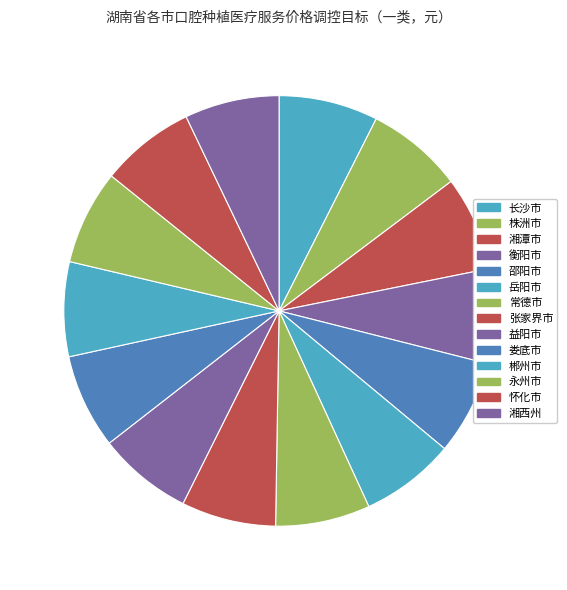

To the nearest percent, what is the combined percentage of 衡阳市 and 湘潭市?

14%